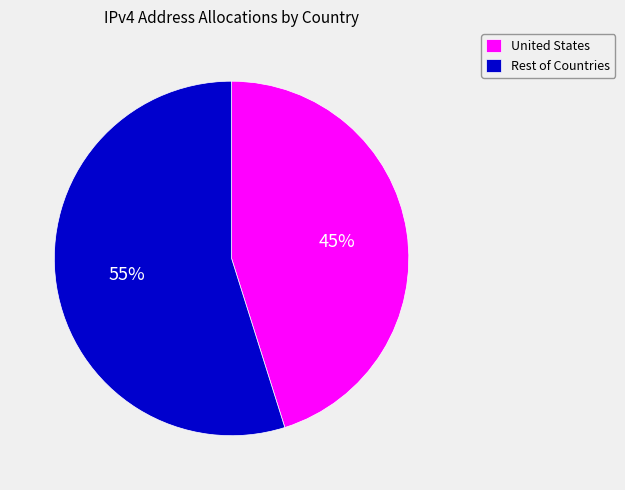

Count the number of slices in the pie.

2